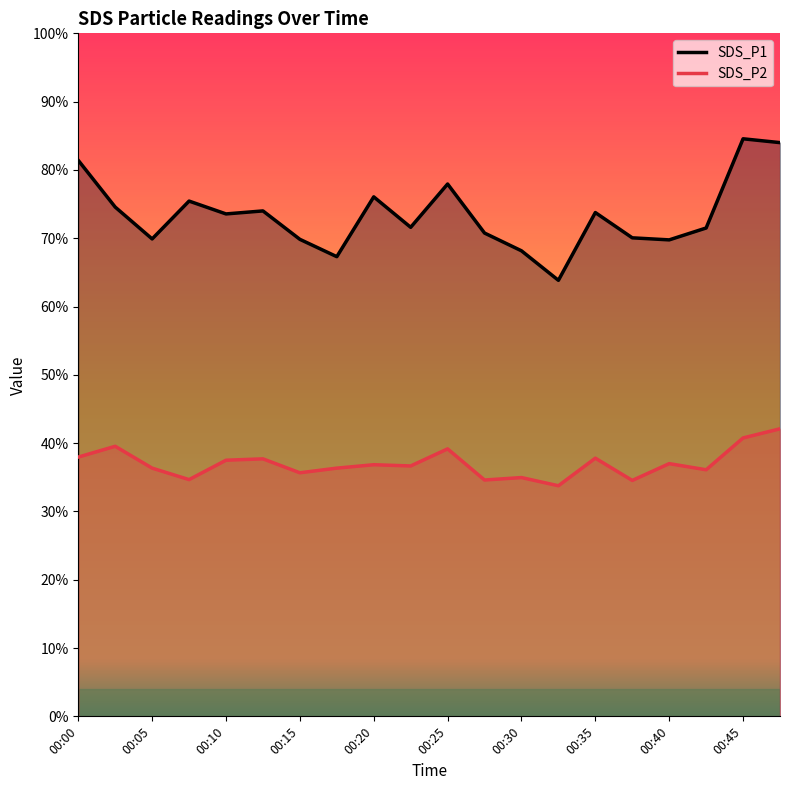

At how many categories does at least one series exceed 50?

20